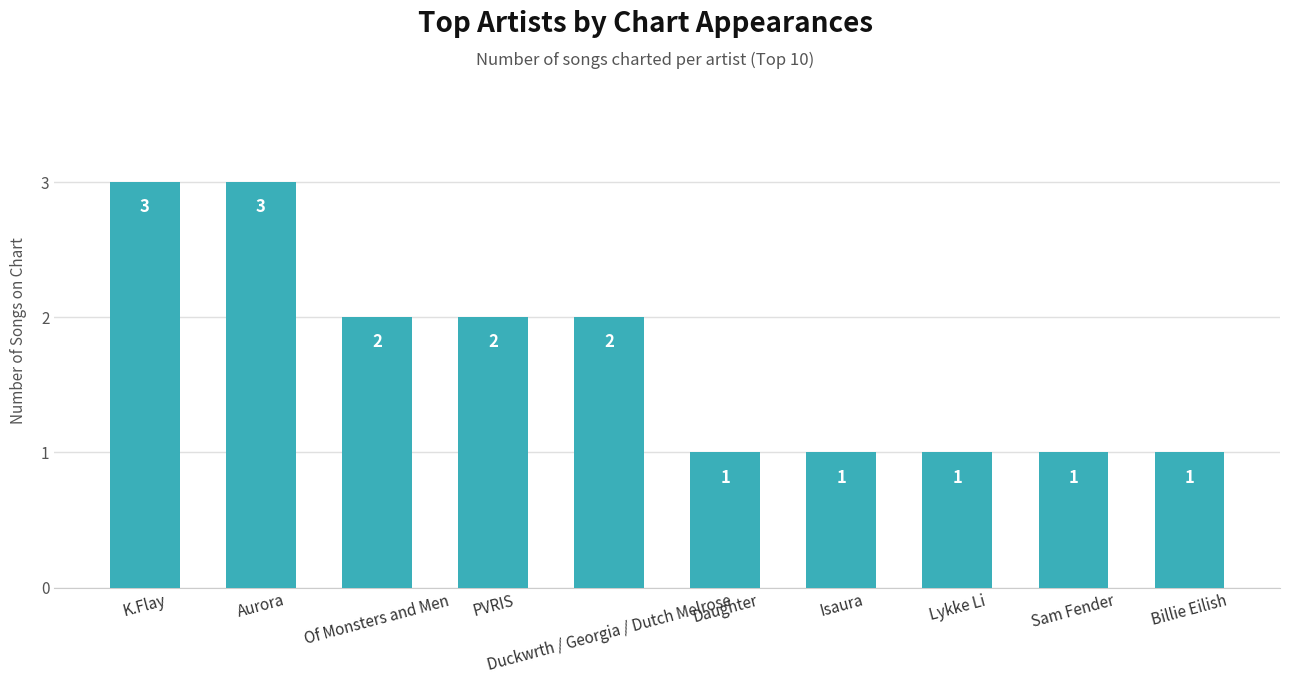

What is the maximum value shown in the chart?

3